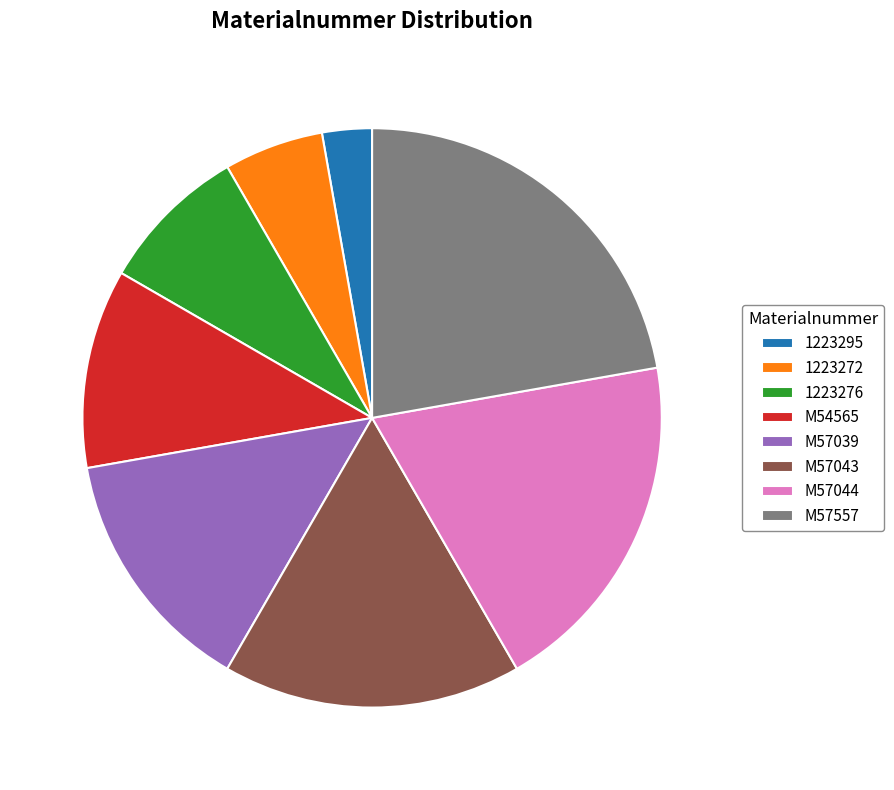

Rank the categories by value from lowest to highest.

1223295, 1223272, 1223276, M54565, M57039, M57043, M57044, M57557